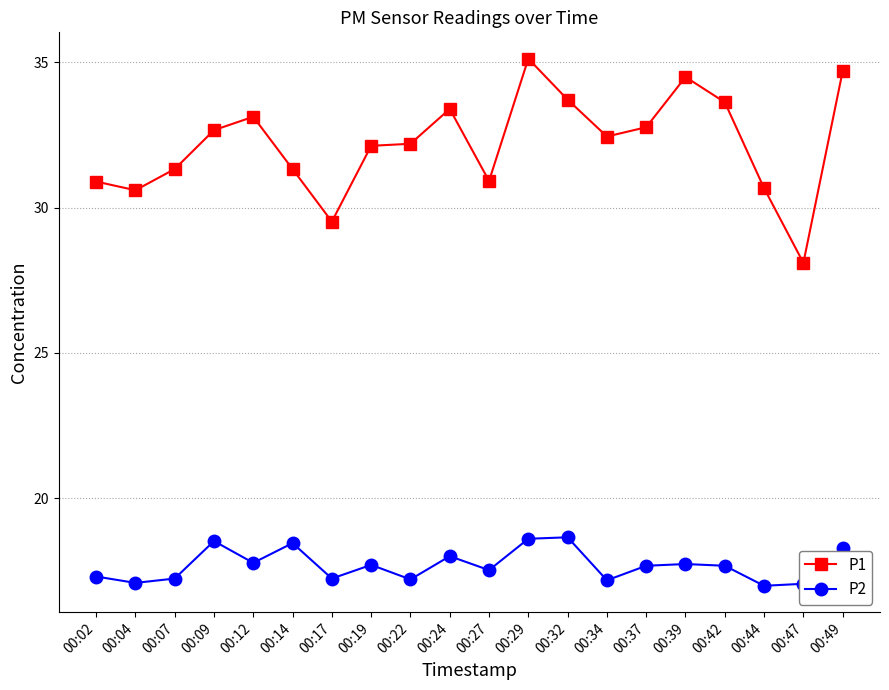

True or false: P1 has a value of 35.1 at 00:29.

True